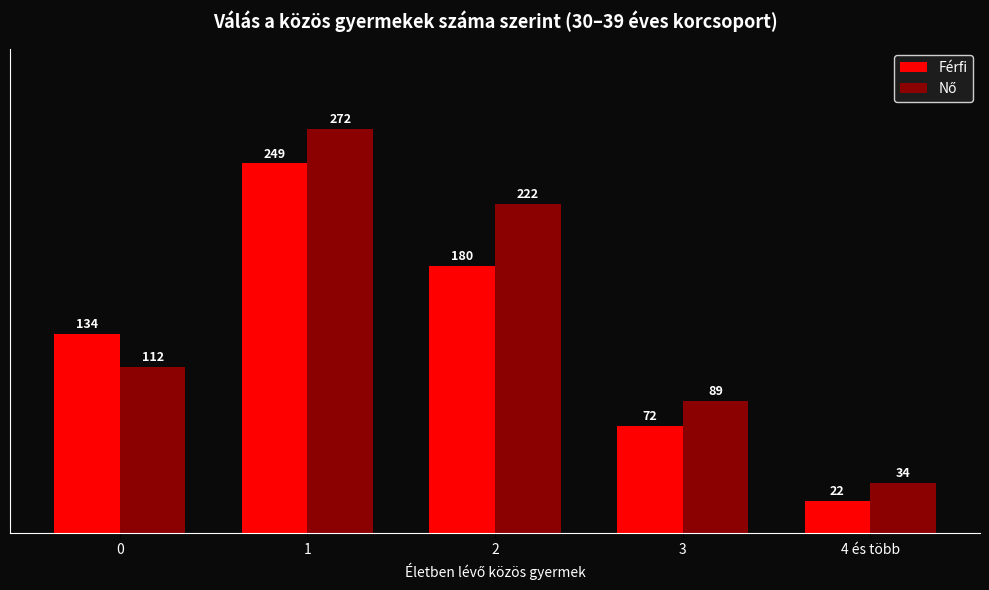

What is the average value of the Férfi series?

131